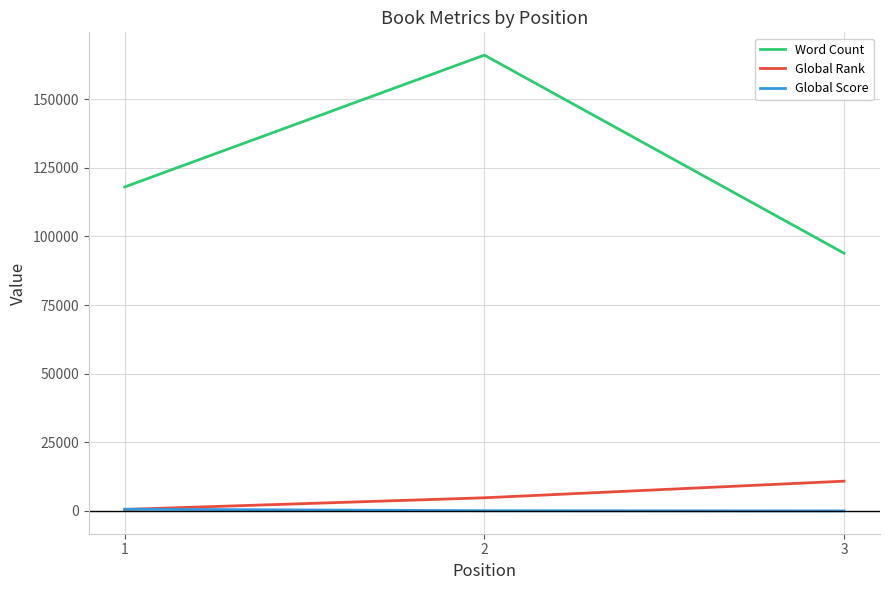

Between 2 and 3, which series saw the biggest shift?

Word Count